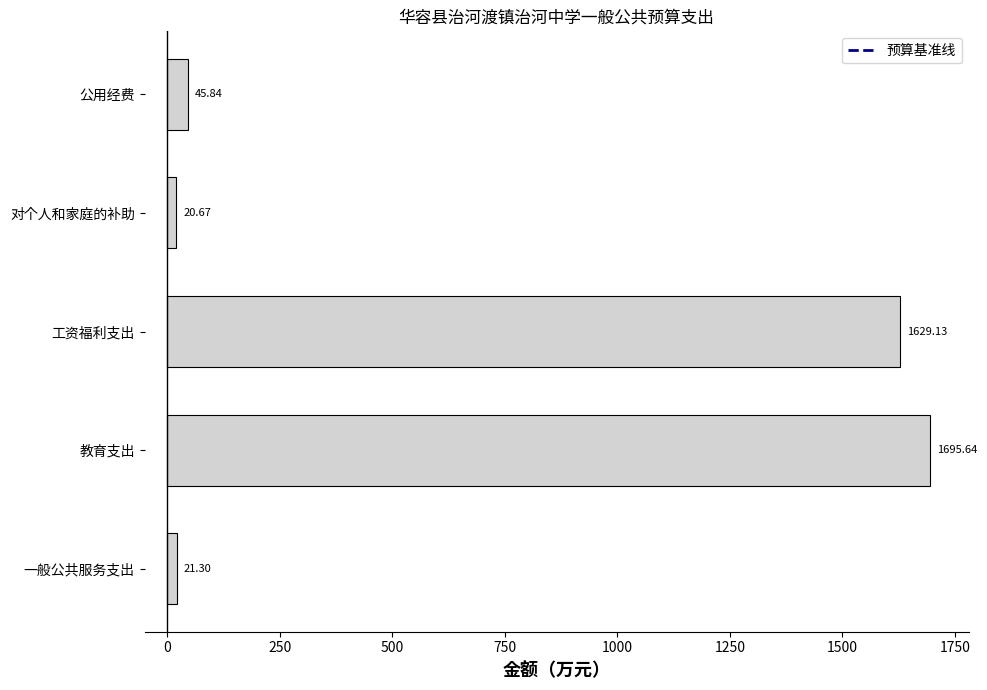

Where is the data nearest to the value 858?

工资福利支出